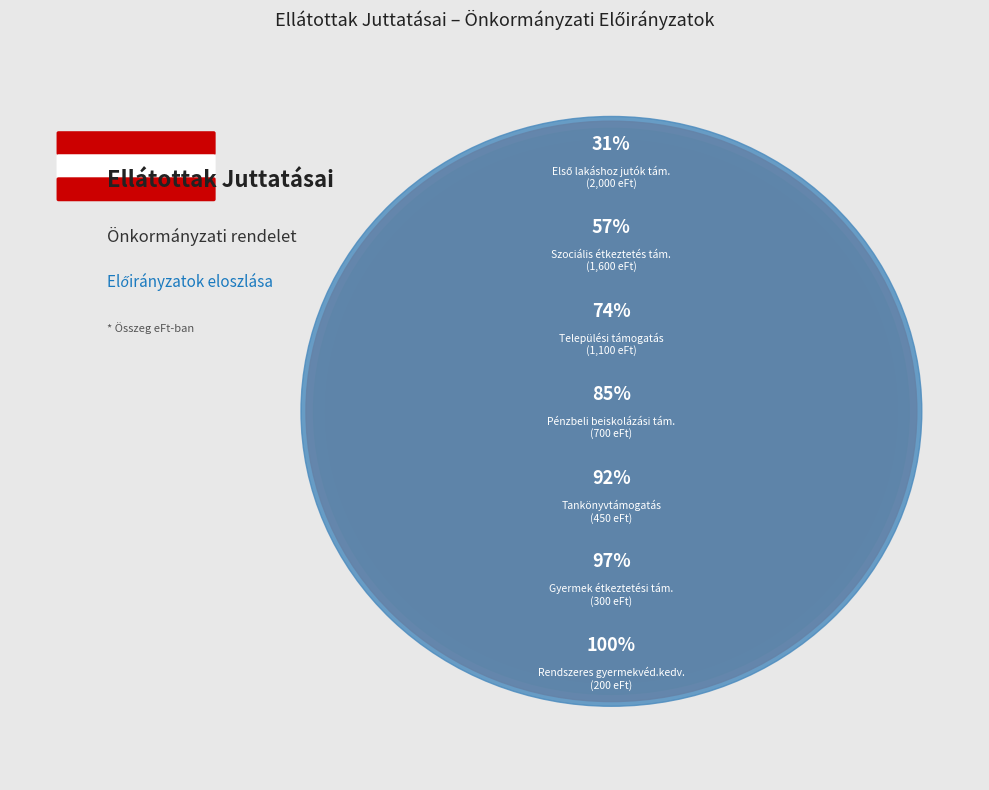

To the nearest percent, what is the difference between the largest and smallest slice percentages?

28%